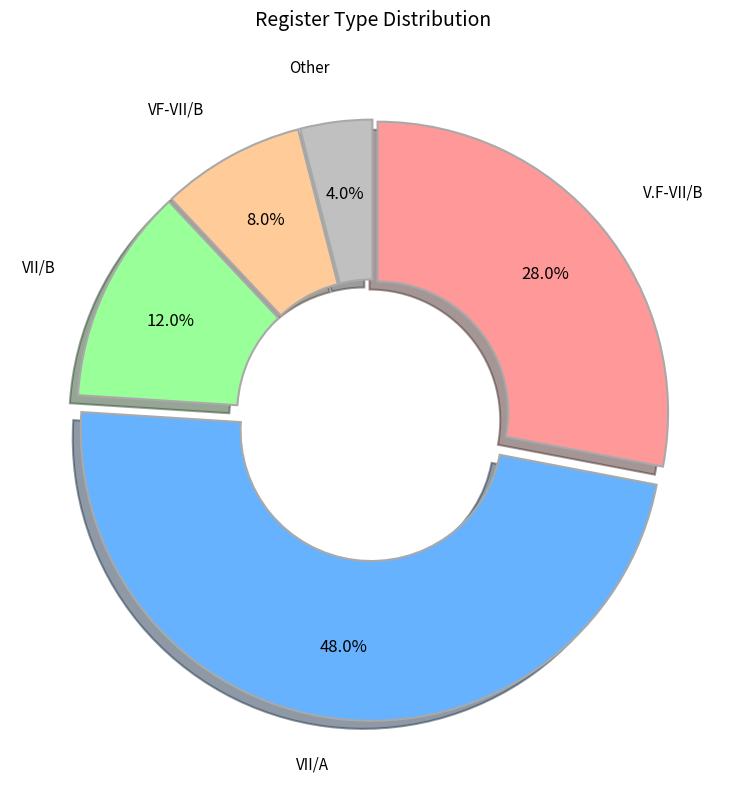

Is there any slice that represents more than half of the pie?

No